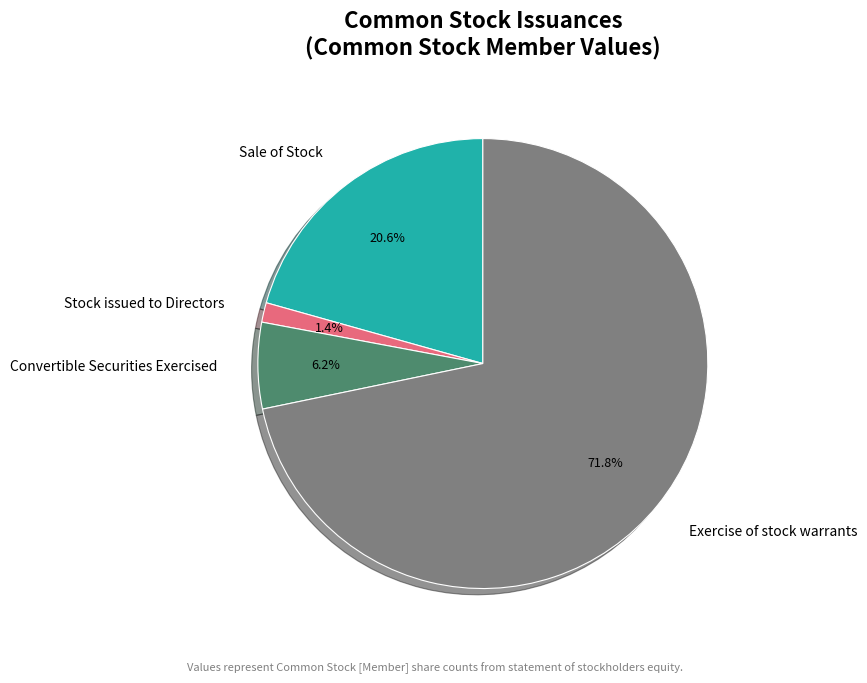

What is the smallest slice in the pie chart?

Stock issued to Directors